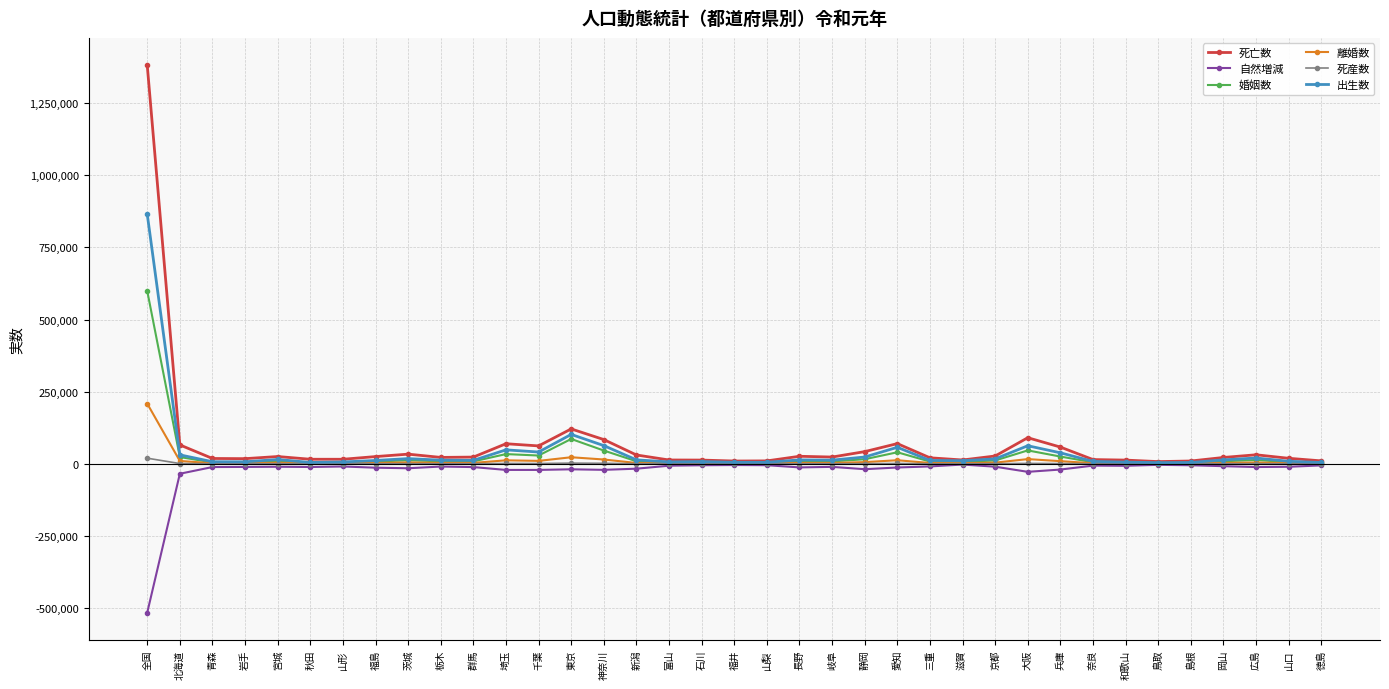

Between 全国 and 京都, which series saw the biggest shift?

死亡数